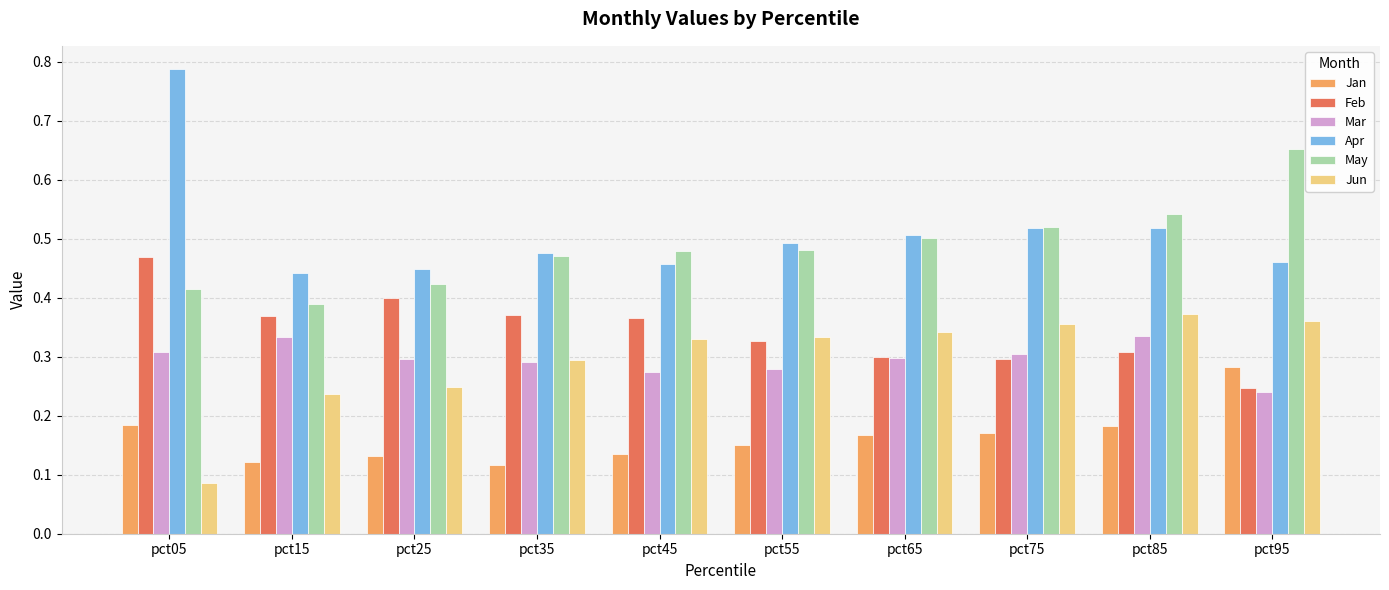

How many series are shown in this chart?

6